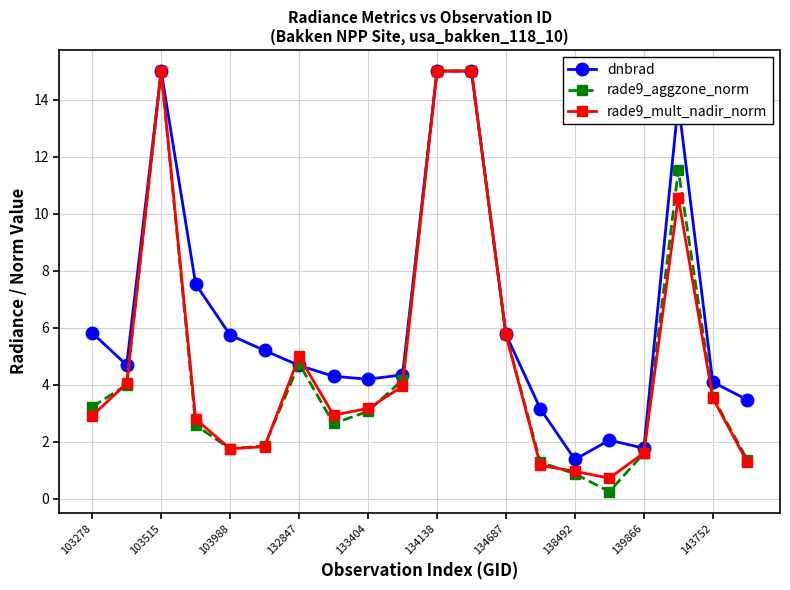

What is the maximum value for rade9_mult_nadir_norm?

15.0